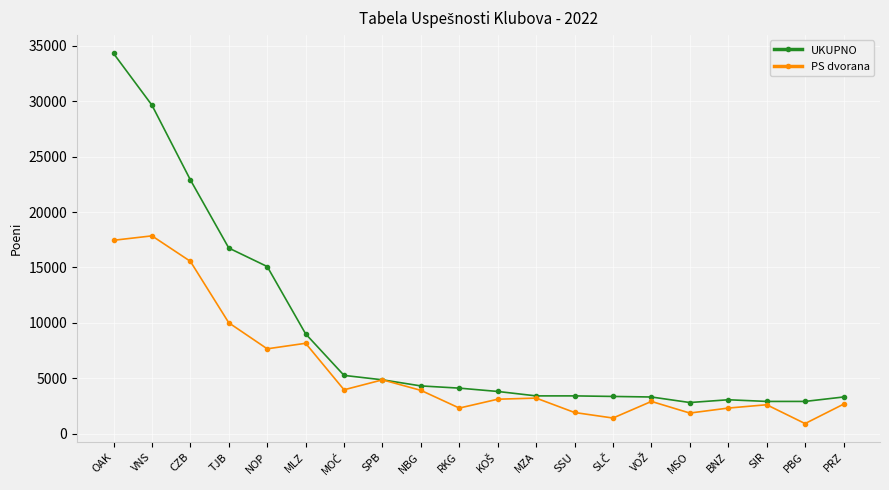

Which series has the largest total across all categories?

UKUPNO